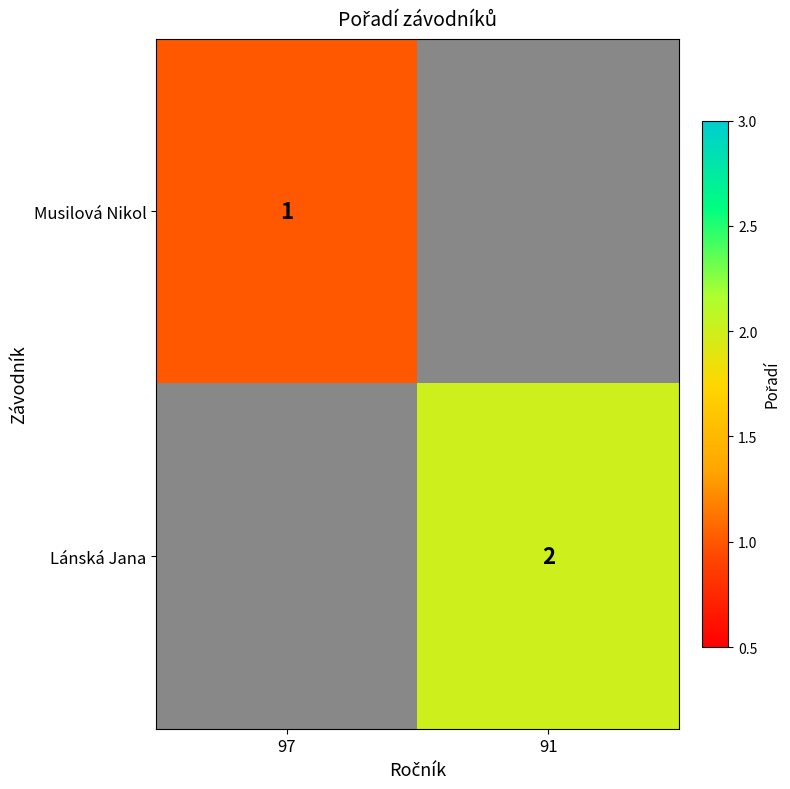

How many series are shown in this chart?

2